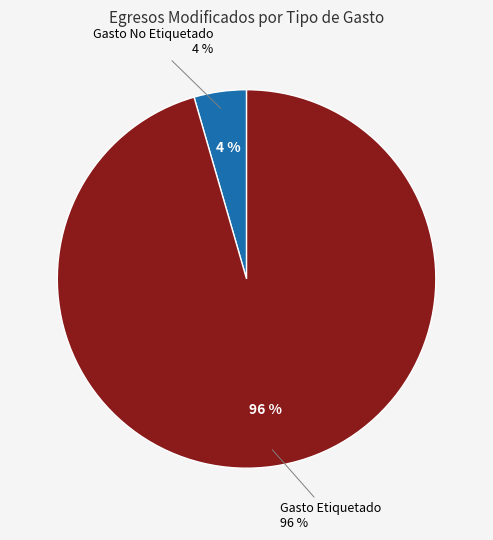

What is the smallest slice in the pie chart?

Gasto No Etiquetado